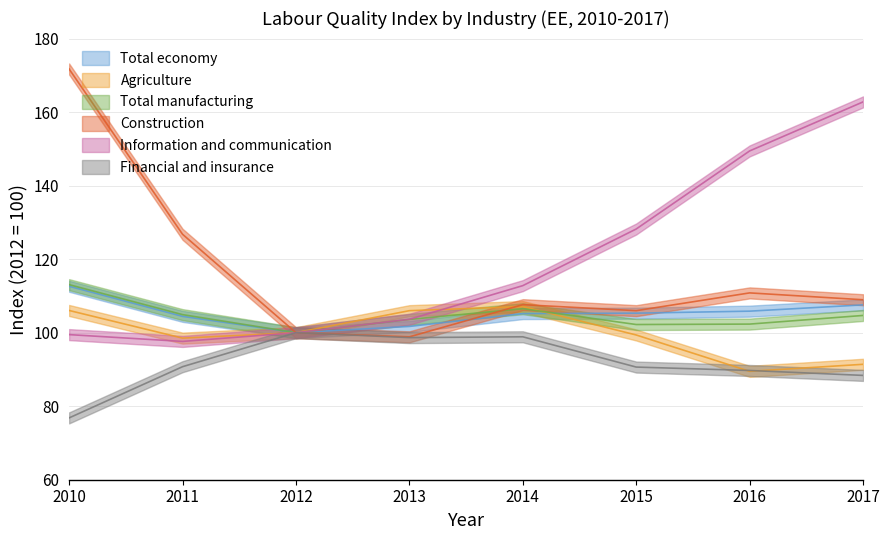

At which label does Total economy first exceed 105?

2010